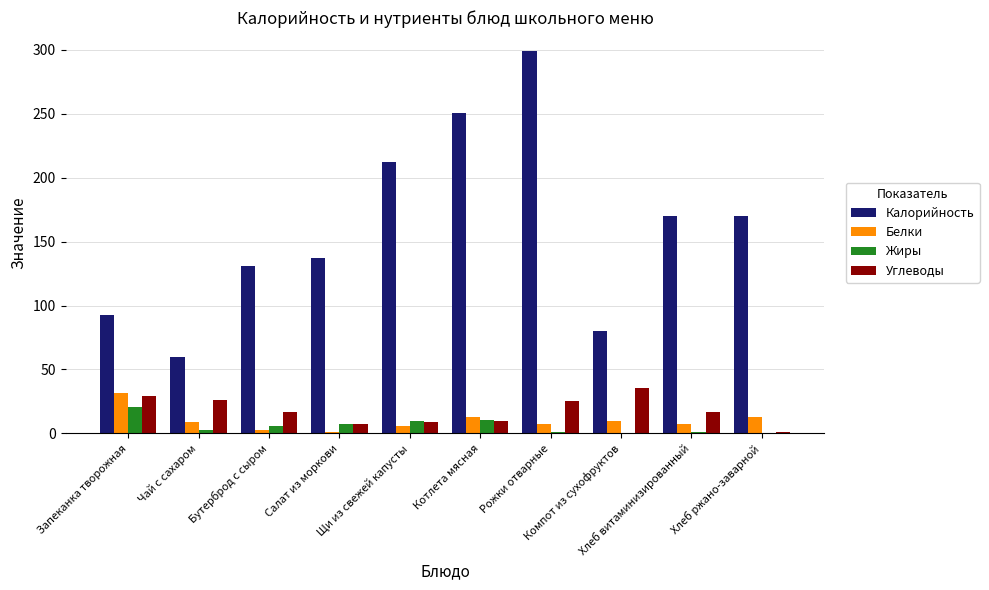

What is the sum of all Калорийность values?

1603.6